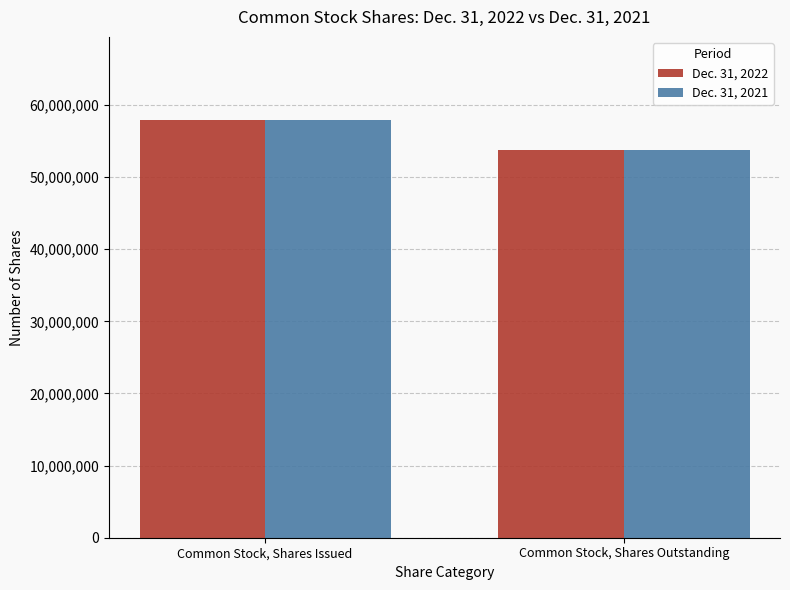

What are all the series names shown in the legend?

Dec. 31, 2022, Dec. 31, 2021